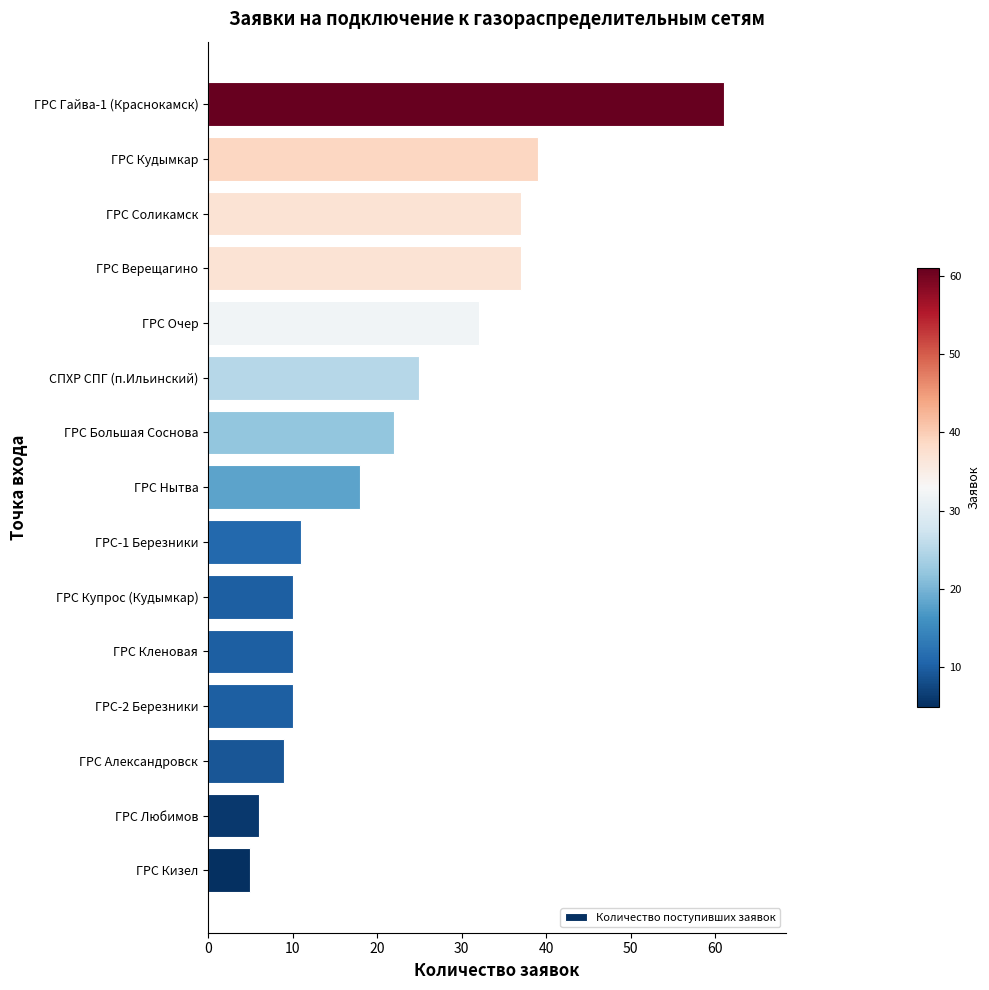

What is the change in value from ГРС Кудымкар to ГРС Гайва-1 (Краснокамск)?

+22